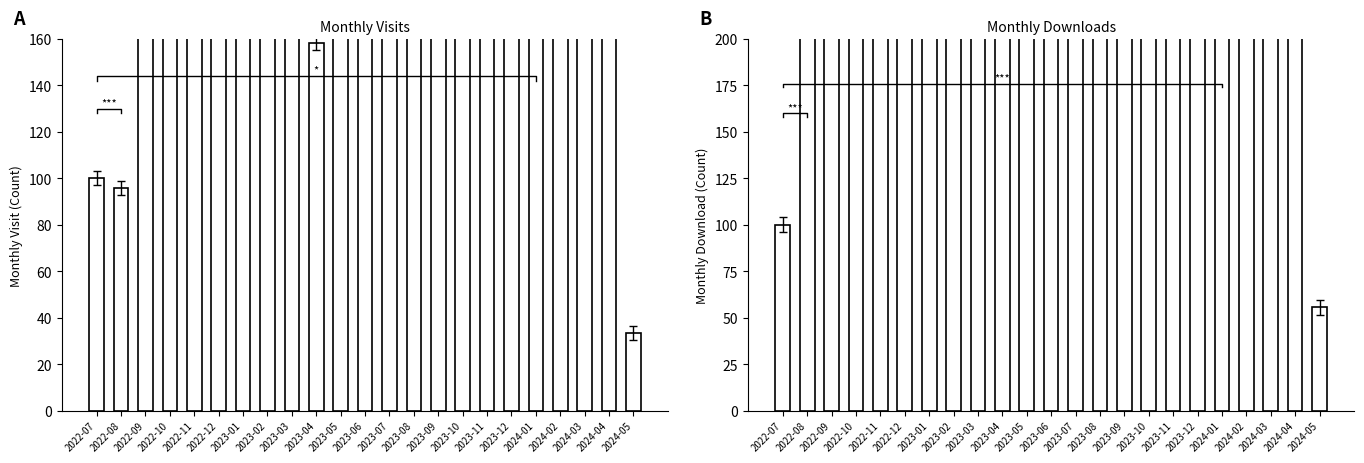

Reading right to left, what are all the values shown in this chart?

monthly_visit: 33.3	295.8	300.0	308.3	441.7	391.7	225.0	220.8	287.5	237.5	270.8	170.8	191.7	158.3	200.0	191.7	200.0	304.2	312.5	312.5	200.0	95.8	100.0
monthly_download_resource: 55.6	500.0	511.1	544.4	1033.3	811.1	666.7	1033.3	988.9	911.1	500.0	477.8	533.3	433.3	666.7	300.0	333.3	500.0	322.2	444.4	366.7	277.8	100.0